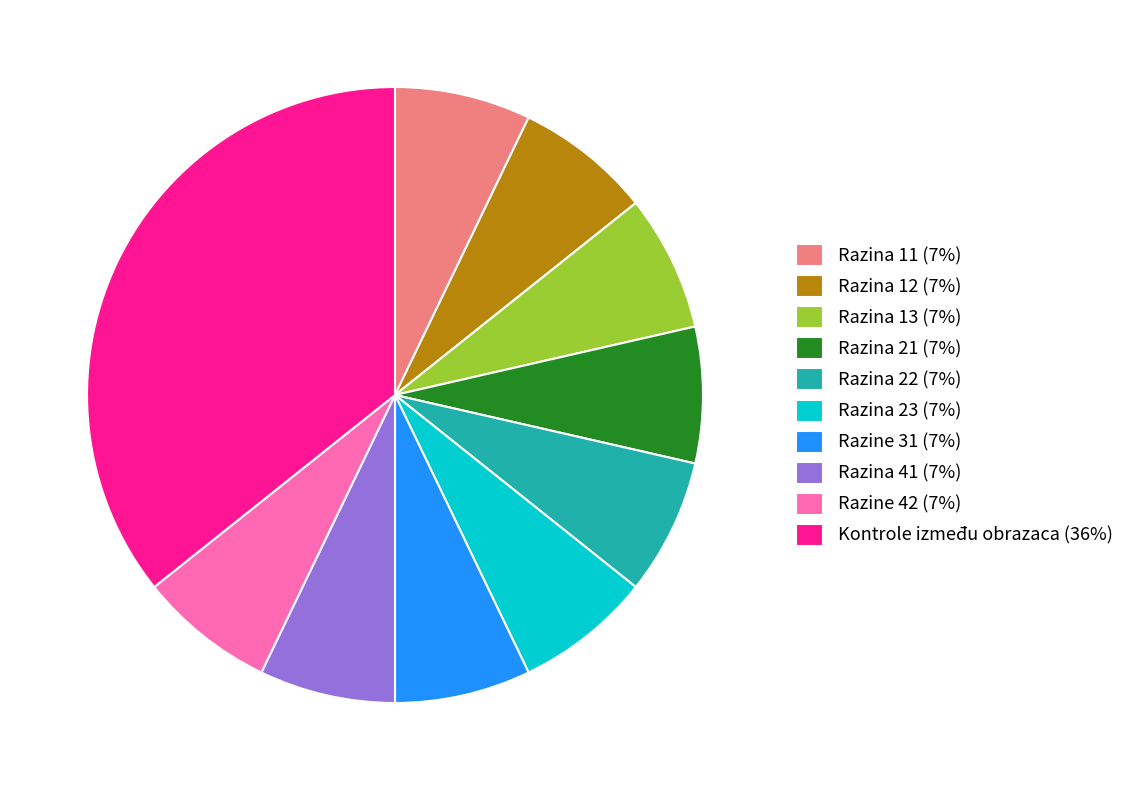

Is the sum of Razina 12 (7%) and Razina 23 (7%) greater than half?

No